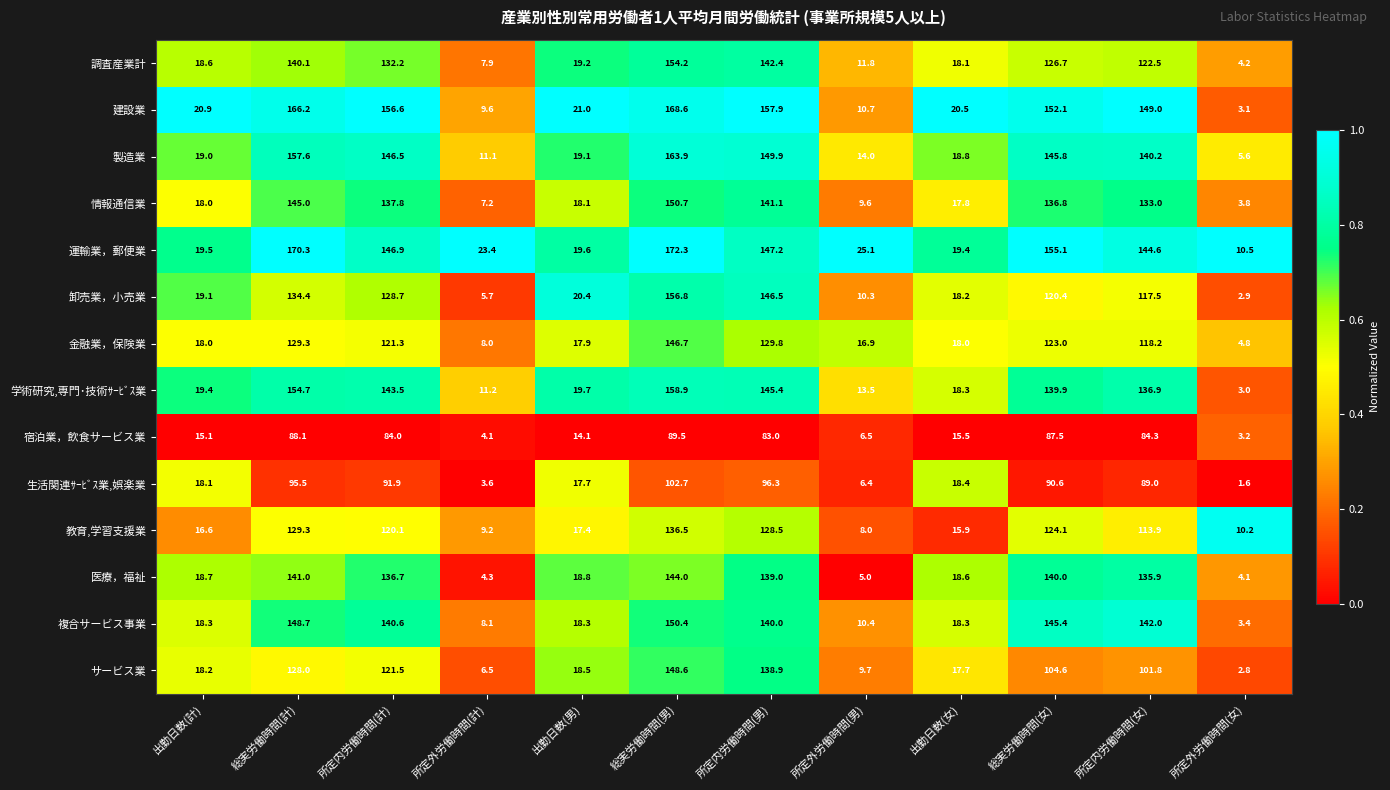

How many data points in 生活関連ｻｰﾋﾞｽ業,娯楽業 are less than 89?

6